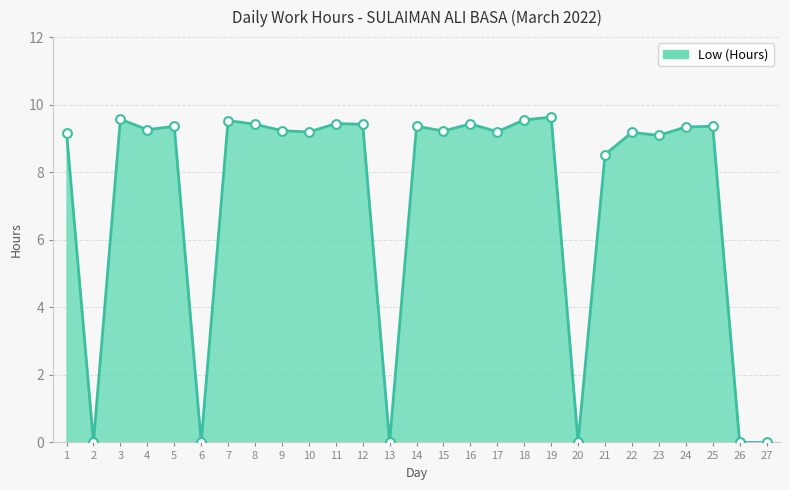

Between 8 and 1, which is larger?

8